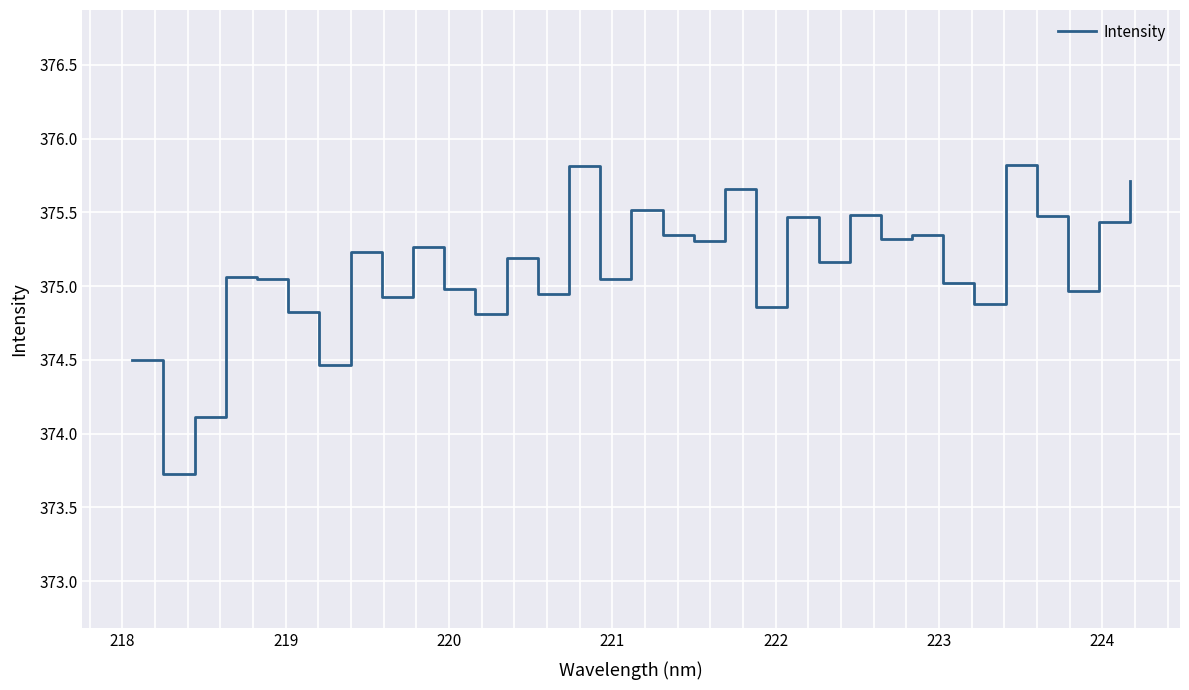

What is the difference between the maximum and minimum values?

2.1